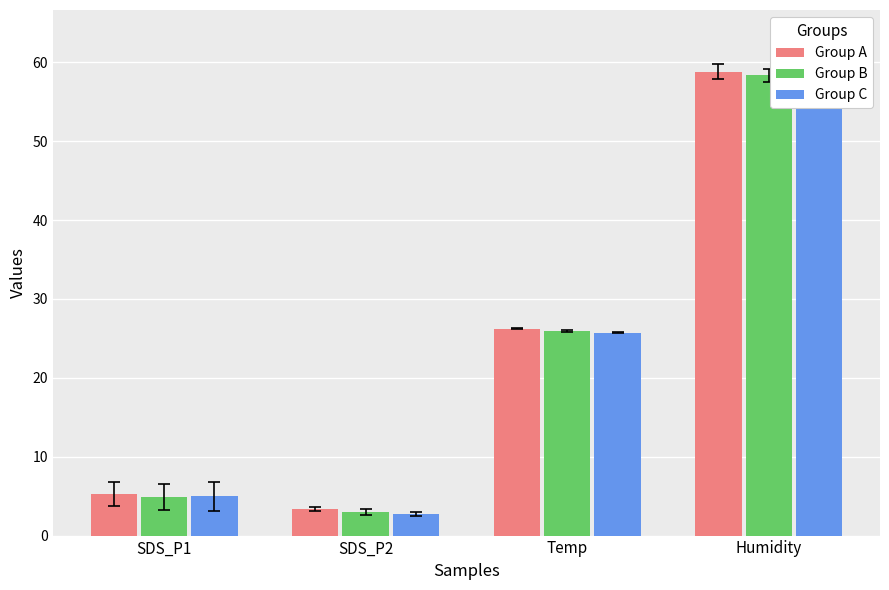

What are all the series names shown in the legend?

Group A, Group B, Group C